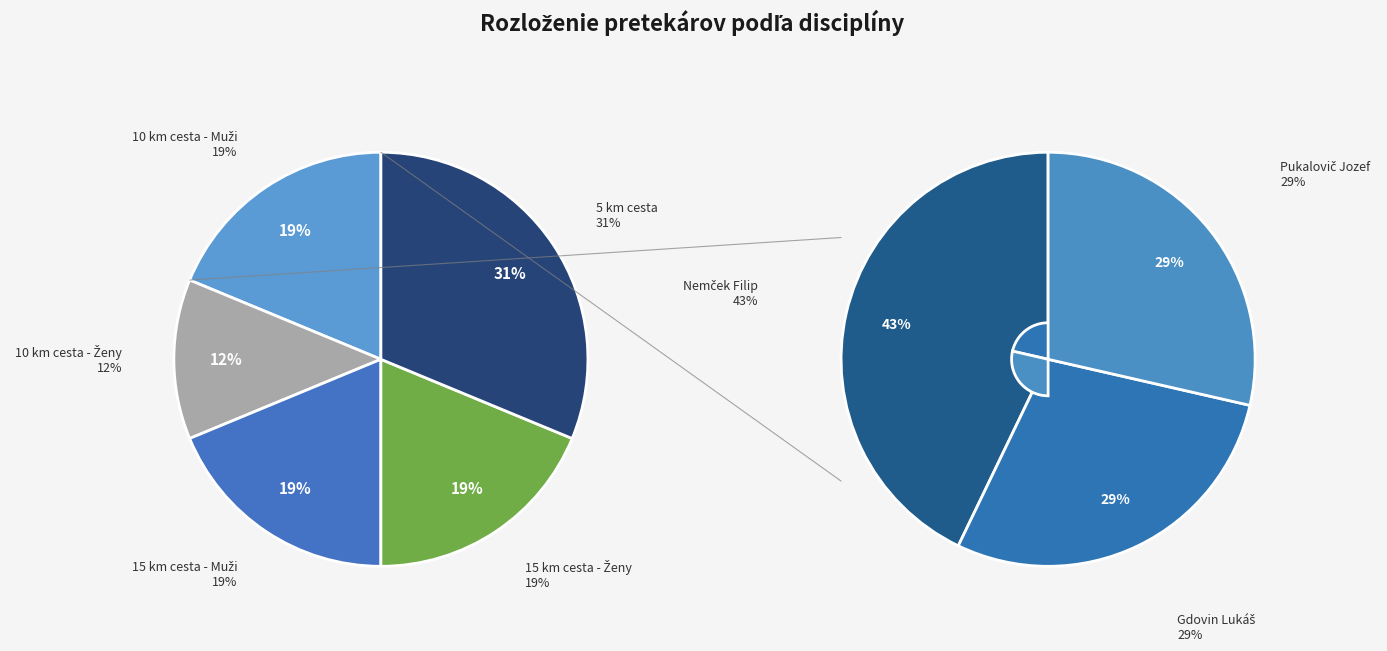

How many slices are in this pie chart?

5